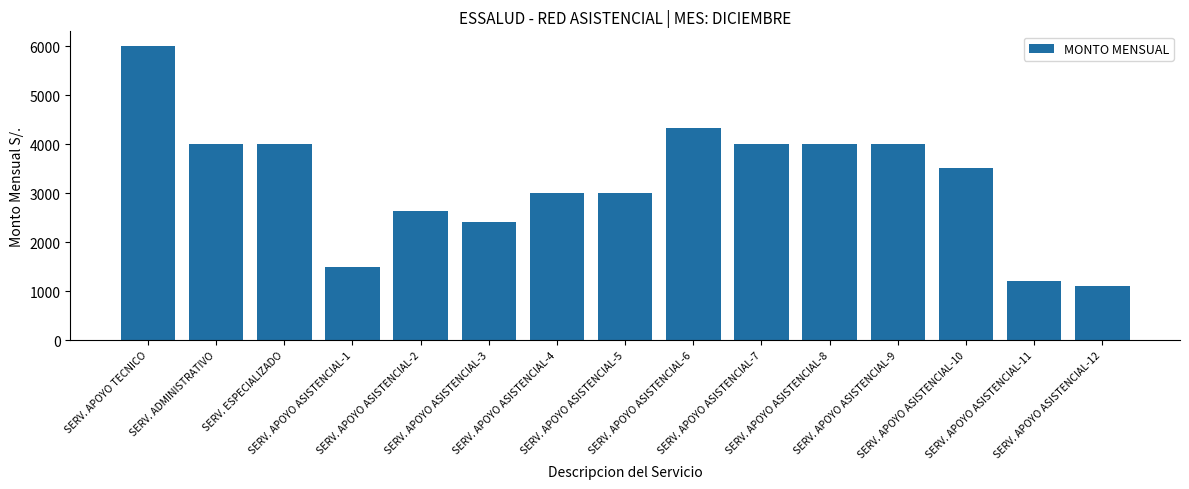

The value at SERV. APOYO TECNICO is 6000. True or false?

True